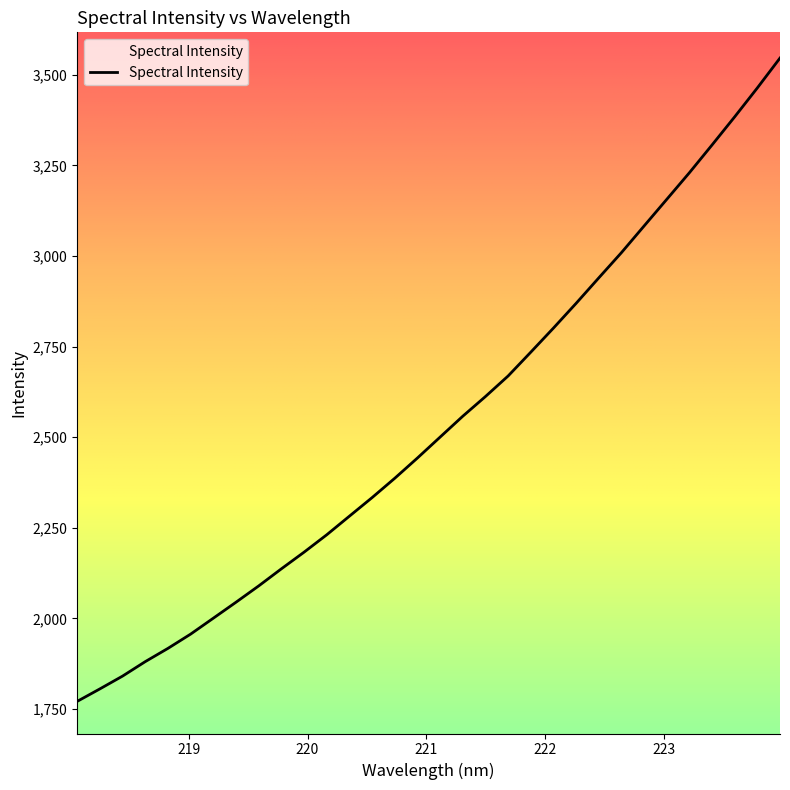

Rank the categories by value from lowest to highest.

218.0596, 218.2508, 218.442, 218.6332, 218.8244, 219.0156, 219.2067, 219.3979, 219.589, 219.7801, 219.9712, 220.1623, 220.3533, 220.5444, 220.7354, 220.9264, 221.1174, 221.3083, 221.4993, 221.6902, 221.8812, 222.0721, 222.263, 222.4538, 222.6447, 222.8355, 223.0264, 223.2172, 223.408, 223.5987, 223.7895, 223.9802